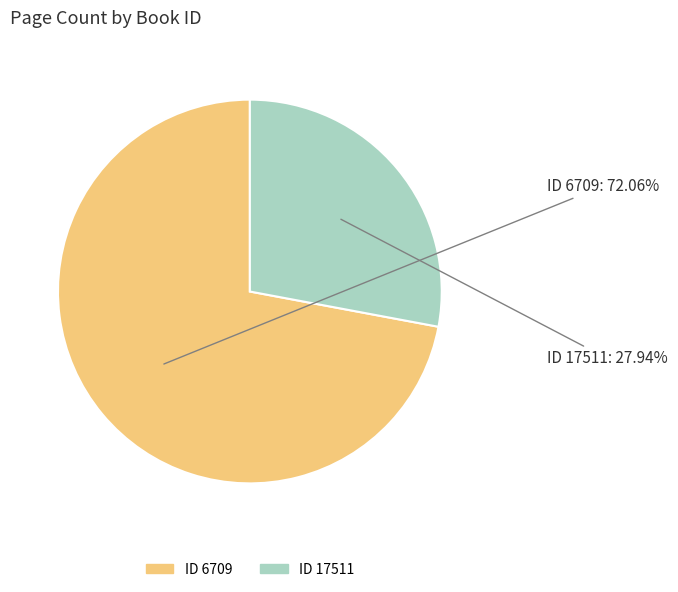

Is there any slice that represents more than half of the pie?

Yes